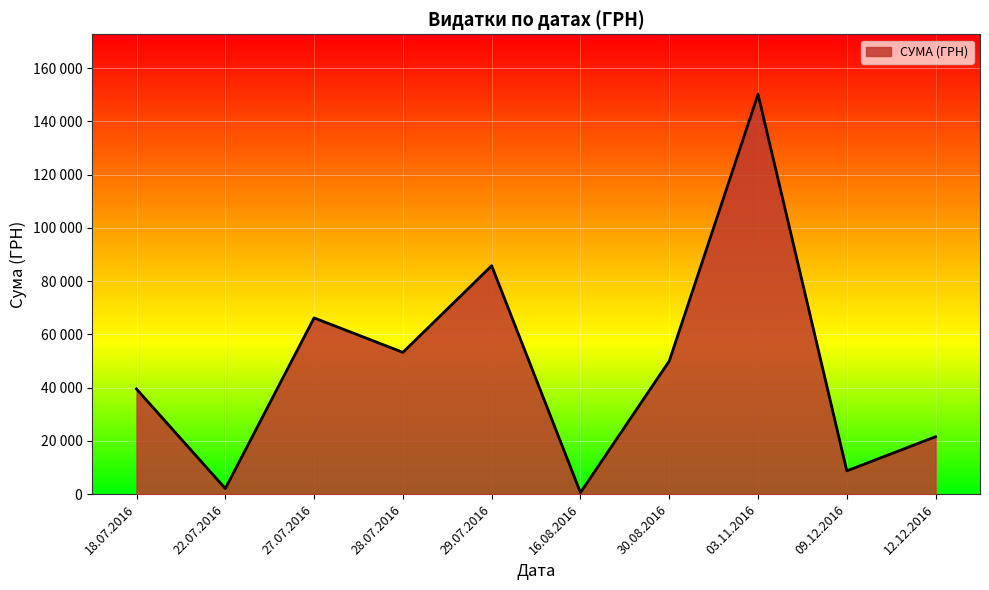

Does the chart display data point markers on the line(s)?

No